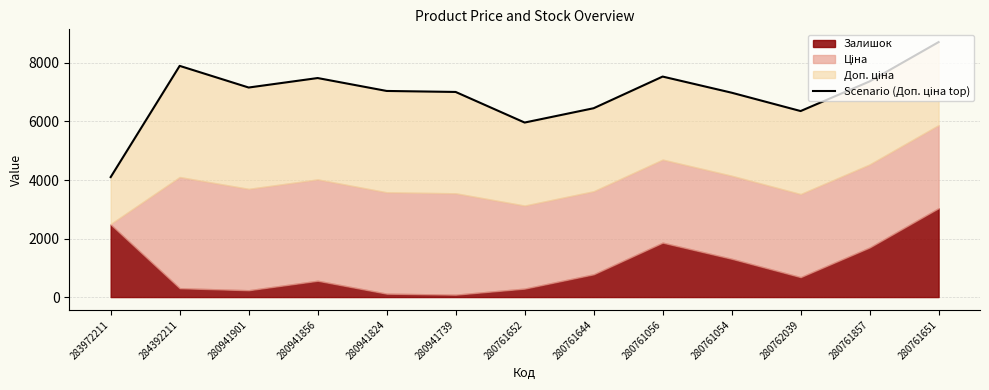

Is it true that the value at 283972211 is 6552.1?

False